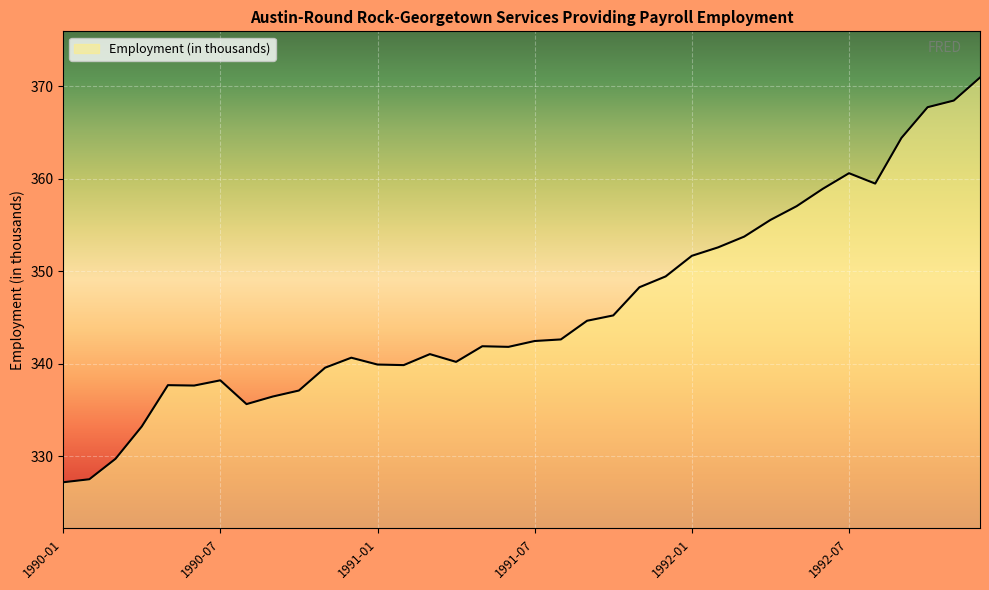

What is the difference between the maximum and minimum values?

43.8